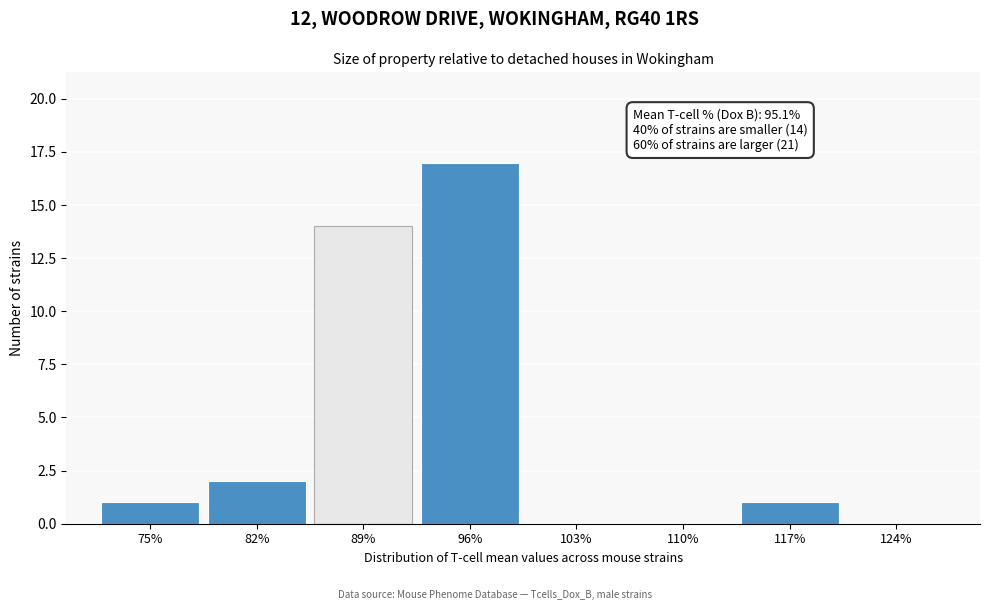

Reading left to right, what are all the values shown in this chart?

75%=1	82%=2	89%=14	96%=17	103%=0	110%=0	117%=1	124%=0